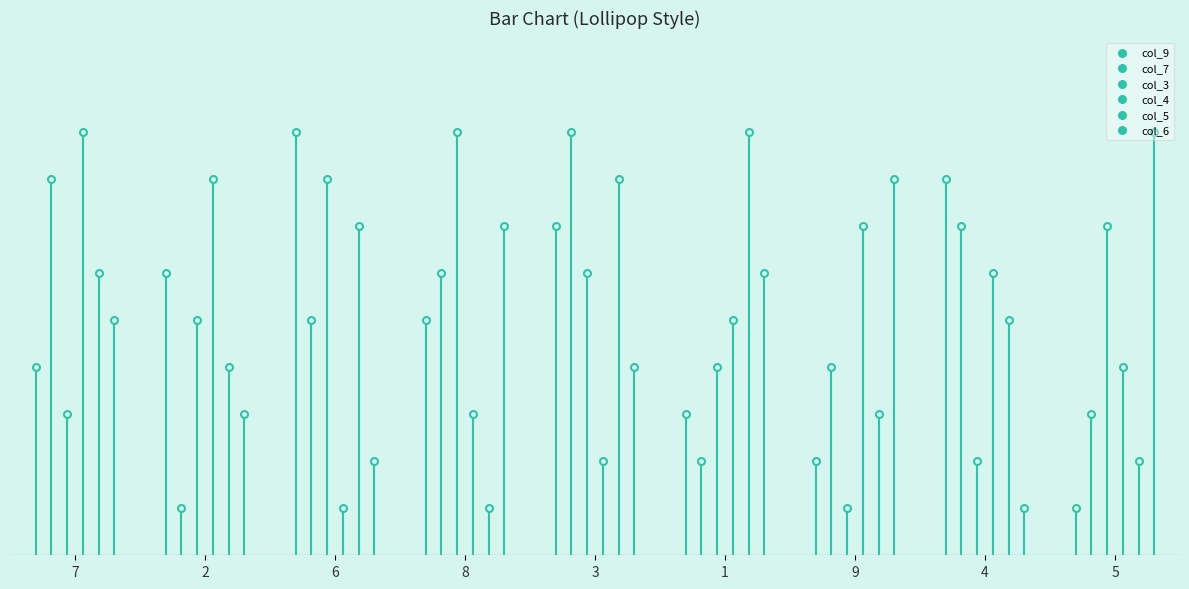

Is the value of col_7 at 9 greater than the value of col_6 at 9?

No